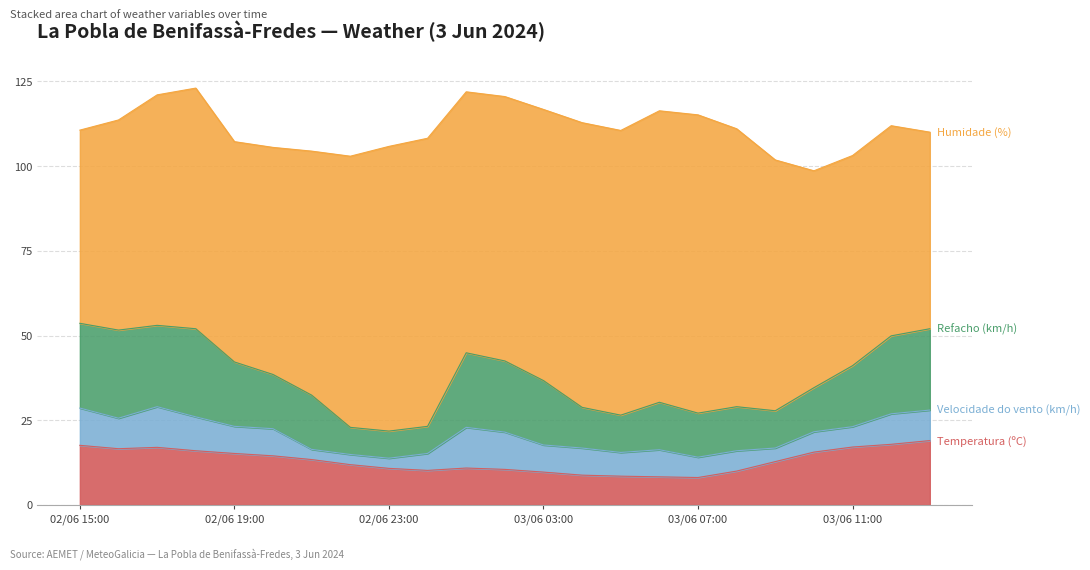

What is the smallest value displayed?

3.0